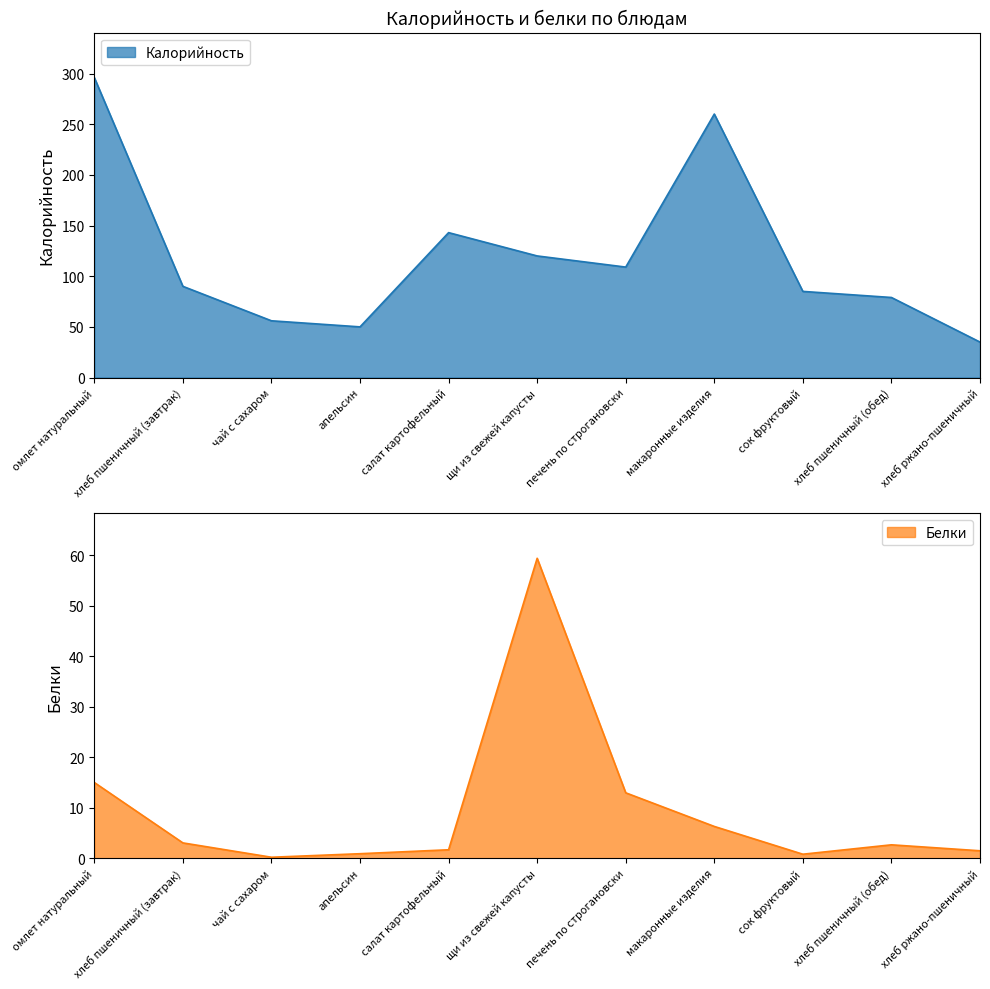

Reading left to right, what are all the values shown in this chart?

Калорийность: 296.0	90.0	56.0	50.0	143.0	120.0	109.0	260.0	85.0	79.0	35.0
Белки: 15.0	3.0	0.2	0.9	1.7	59.4	13.0	6.3	0.8	2.7	1.5